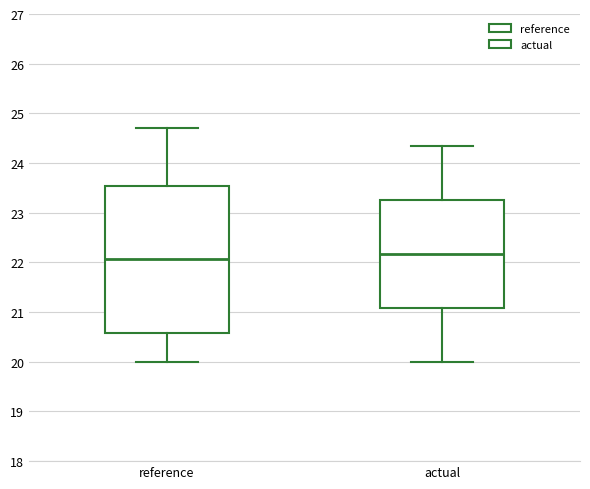

Comparing the boxes themselves (not the whiskers), which one is the tallest?

reference